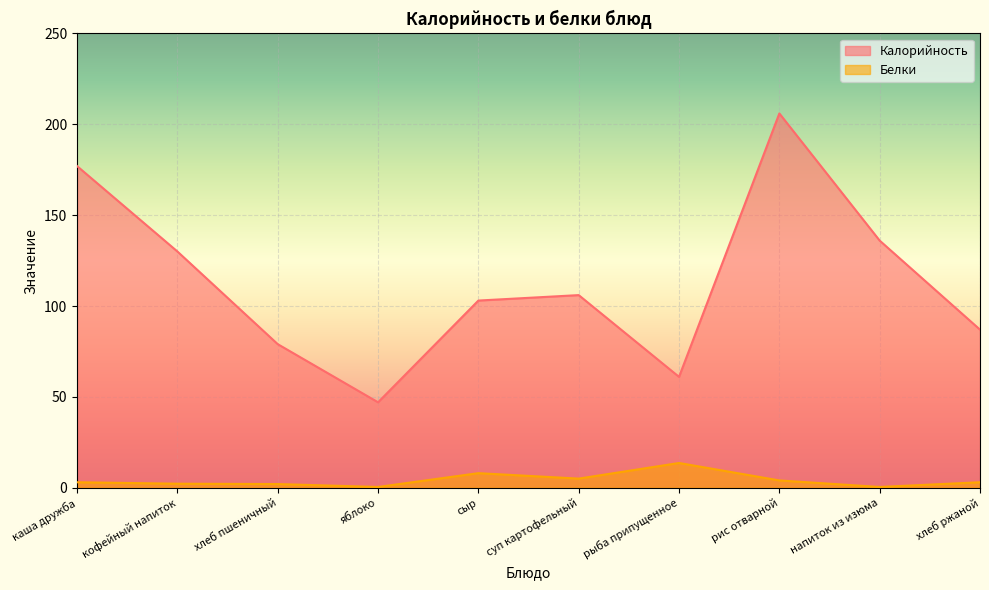

Between каша дружба and суп картофельный, which is larger?

каша дружба